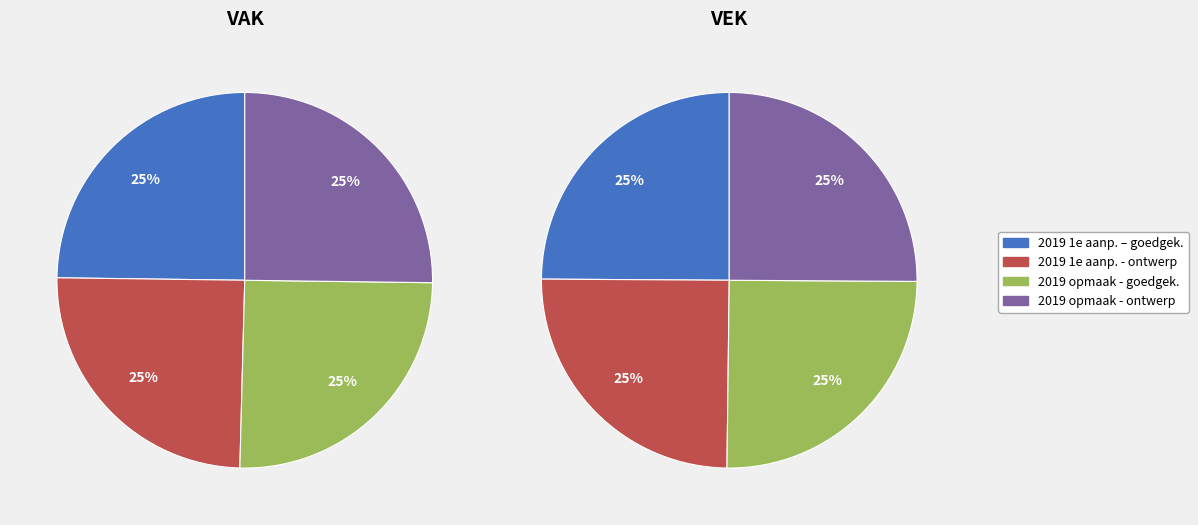

What percentage is the 2019 opmaak - goedgekeurd slice, to the nearest percent?

25%